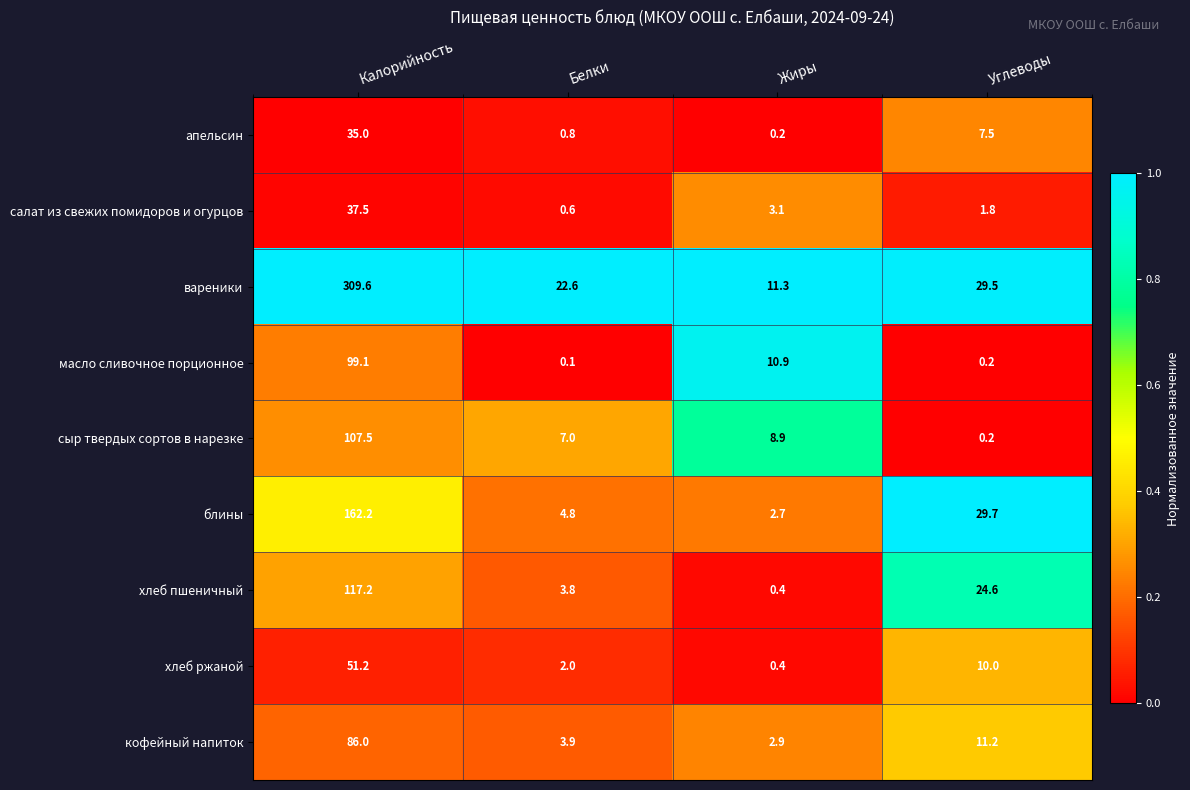

What is the total value across all series at Калорийность?

1005.3